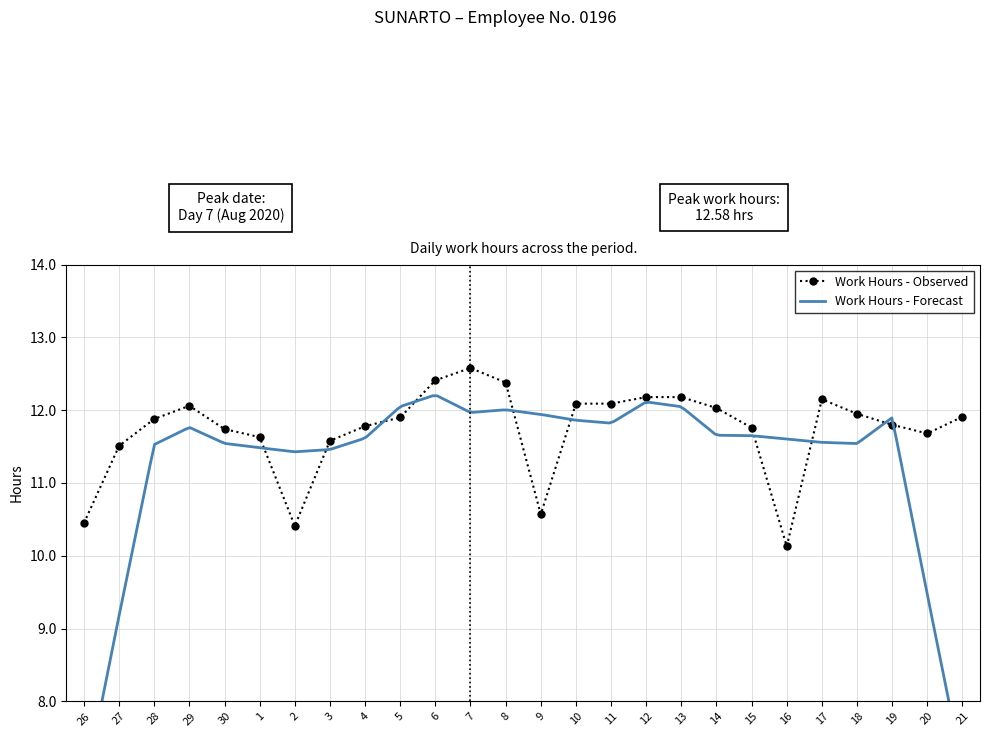

Reading left to right, what are all the values shown in this chart?

26=10.4	27=11.5	28=11.9	29=12.1	30=11.7	1=11.6	2=10.4	3=11.6	4=11.8	5=11.9	6=12.4	7=12.6	8=12.4	9=10.6	10=12.1	11=12.1	12=12.2	13=12.2	14=12.0	15=11.8	16=10.1	17=12.2	18=11.9	19=11.8	20=11.7	21=11.9